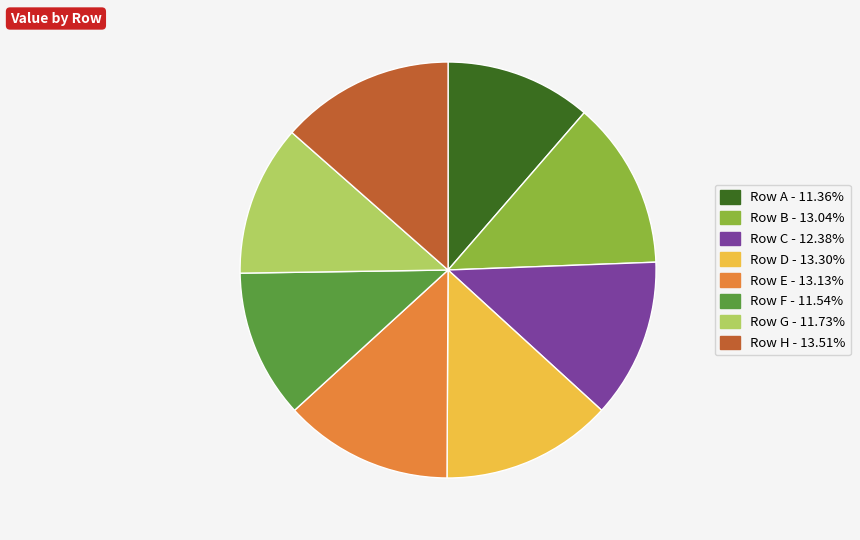

How many segments does this pie chart have?

8